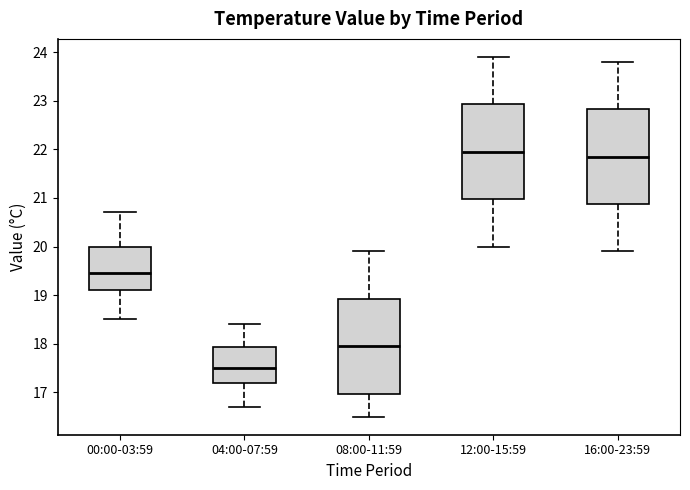

Reading left to right, transcribe this box plot: for each box, give where its median line is, the range the box spans, and where its two whiskers end, as read against the y-axis. The values are not printed on the chart, so give them approximately, as read against the axis.

00:00-03:59: median 19.5, box 19.1 to 20.0, whiskers 18.5 to 20.7
04:00-07:59: median 17.5, box 17.2 to 17.9, whiskers 16.7 to 18.4
08:00-11:59: median 18.0, box 17.0 to 18.9, whiskers 16.5 to 19.9
12:00-15:59: median 22.0, box 21.0 to 22.9, whiskers 20.0 to 23.9
16:00-23:59: median 21.9, box 20.9 to 22.8, whiskers 19.9 to 23.8